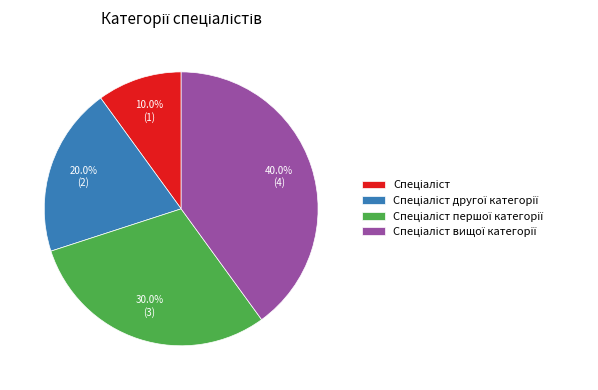

To the nearest percent, what is the average slice percentage?

25%